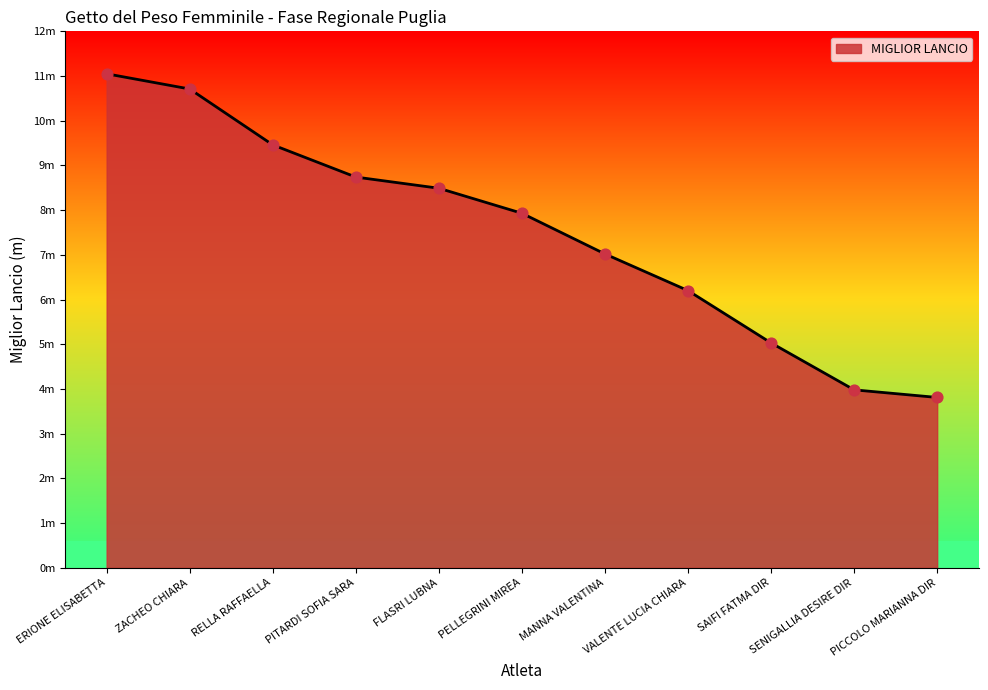

Approximately how many times larger is the value at MANNA VALENTINA compared to PELLEGRINI MIREA?

0.9